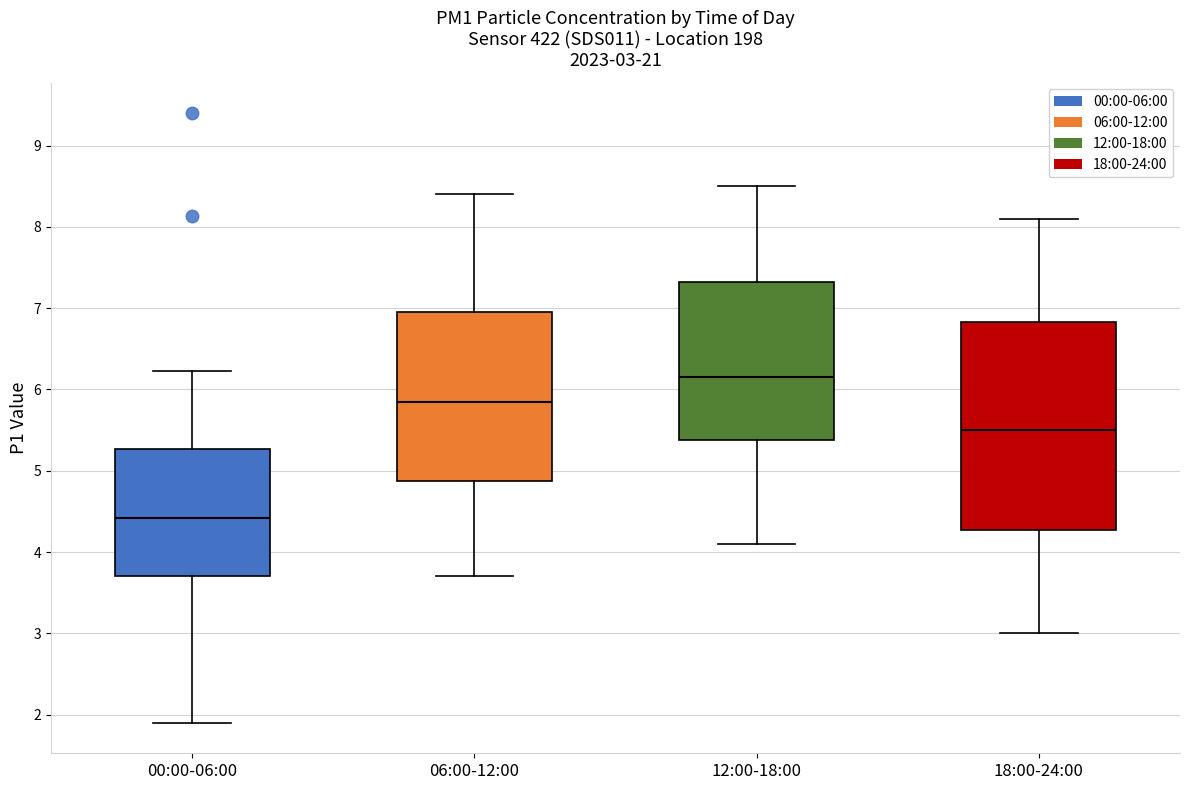

Which box is the tallest, from its lower edge to its upper edge?

18:00-24:00